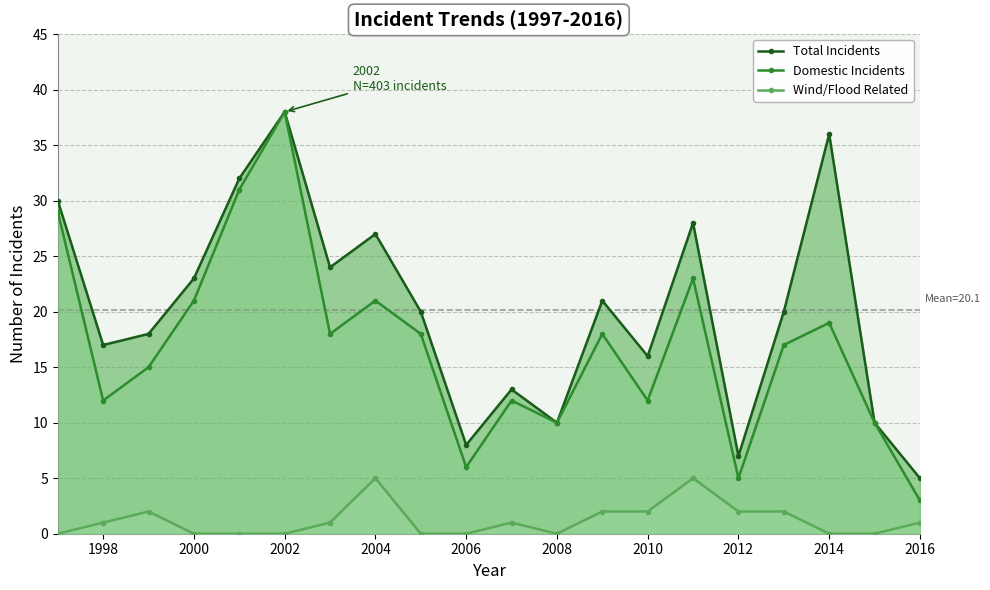

Rank the series by their maximum value, from lowest to highest.

Wind/Flood Related, Total Incidents, Domestic Incidents